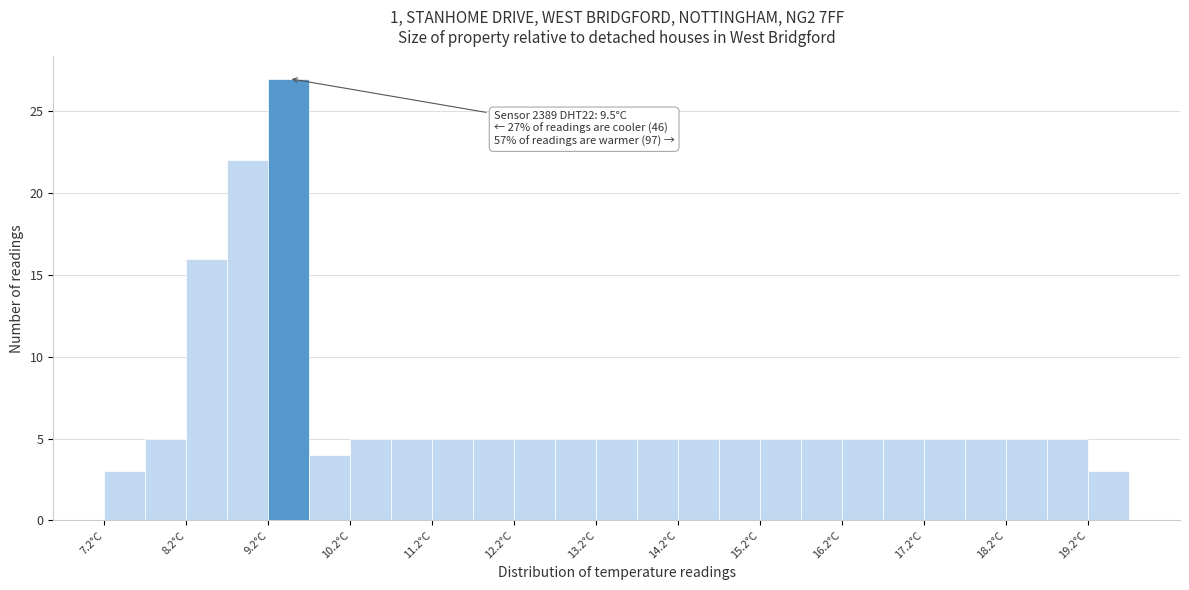

Over which range of the x-axis is the bar tallest?

9.25 to 9.75